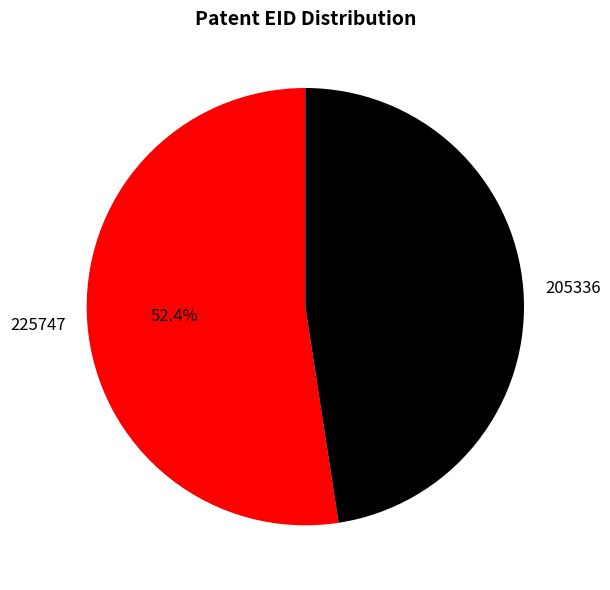

What is the ratio of the value at 225747 to the value at 205336?

1.1